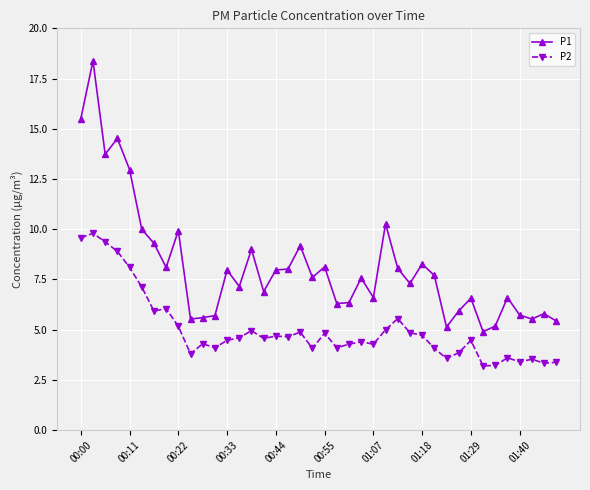

What is the greatest value displayed?

18.4